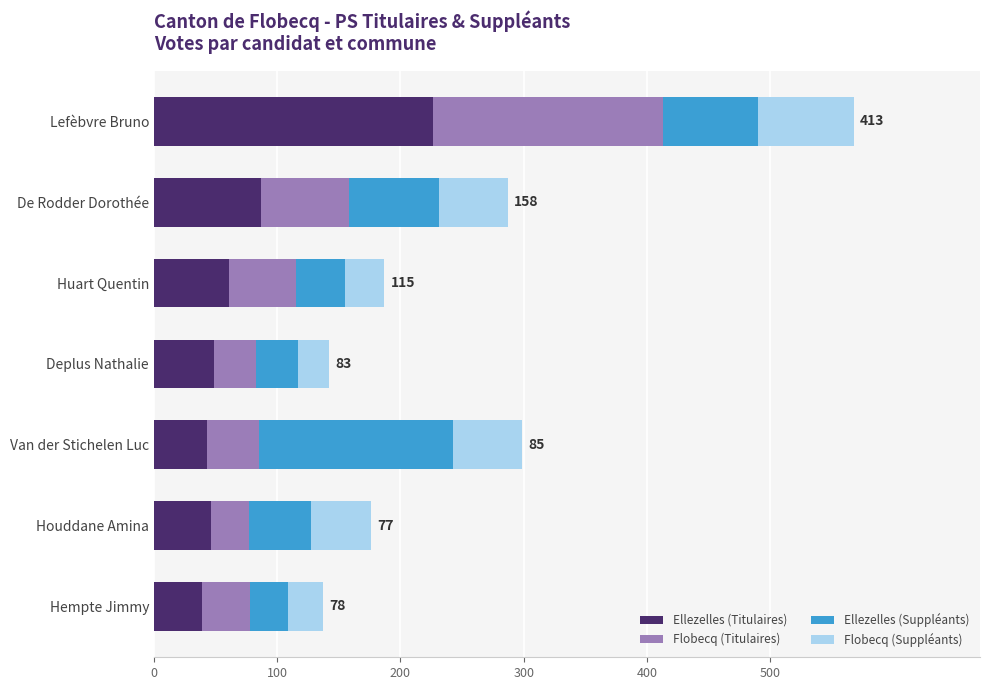

What is the difference between the second highest and second lowest values in the Ellezelles (Titulaires) series?

44